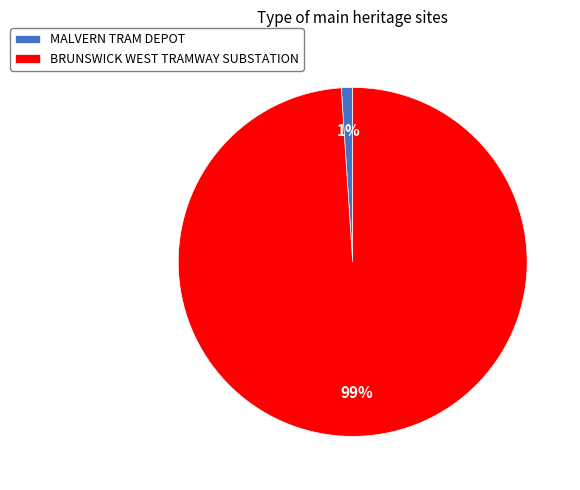

Do MALVERN TRAM DEPOT and BRUNSWICK WEST TRAMWAY SUBSTATION together represent more than half of the pie?

Yes